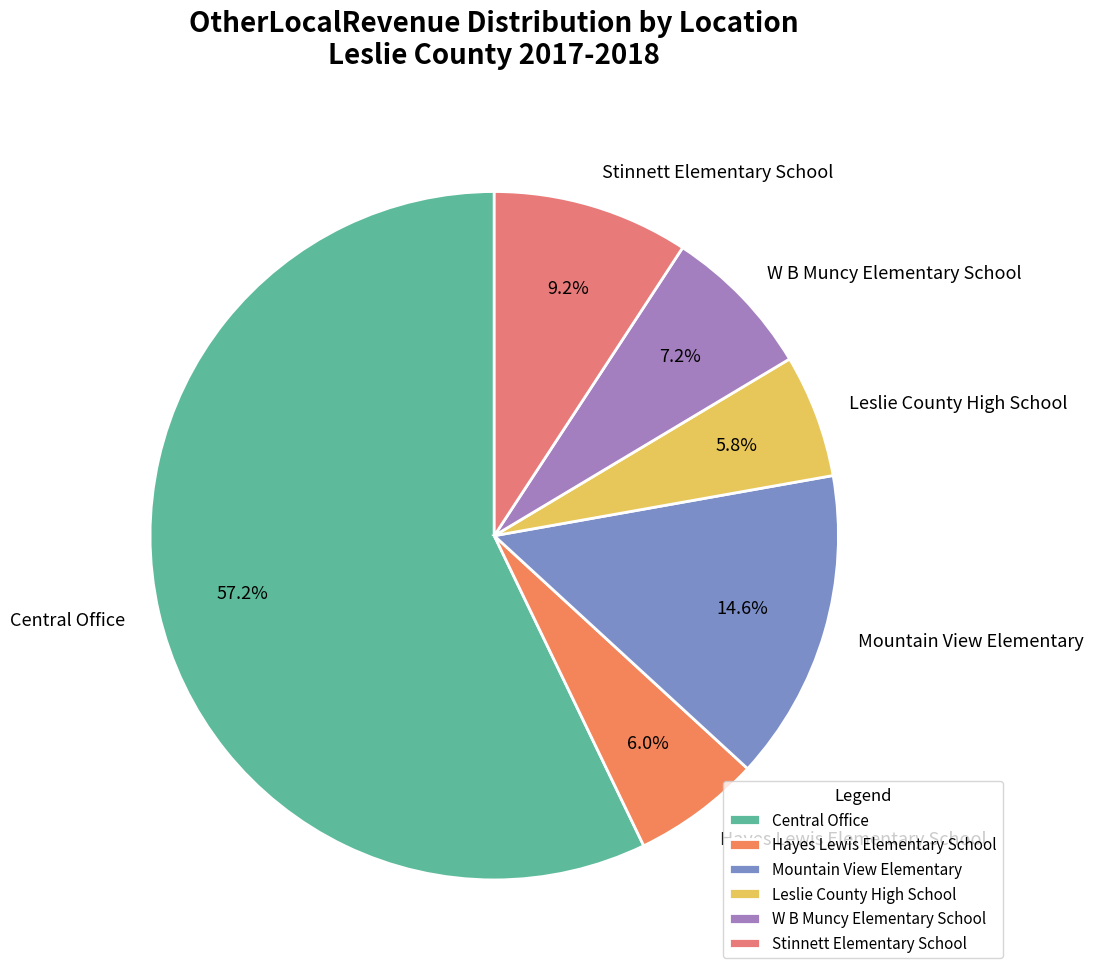

What is the largest slice in the pie chart?

Central Office